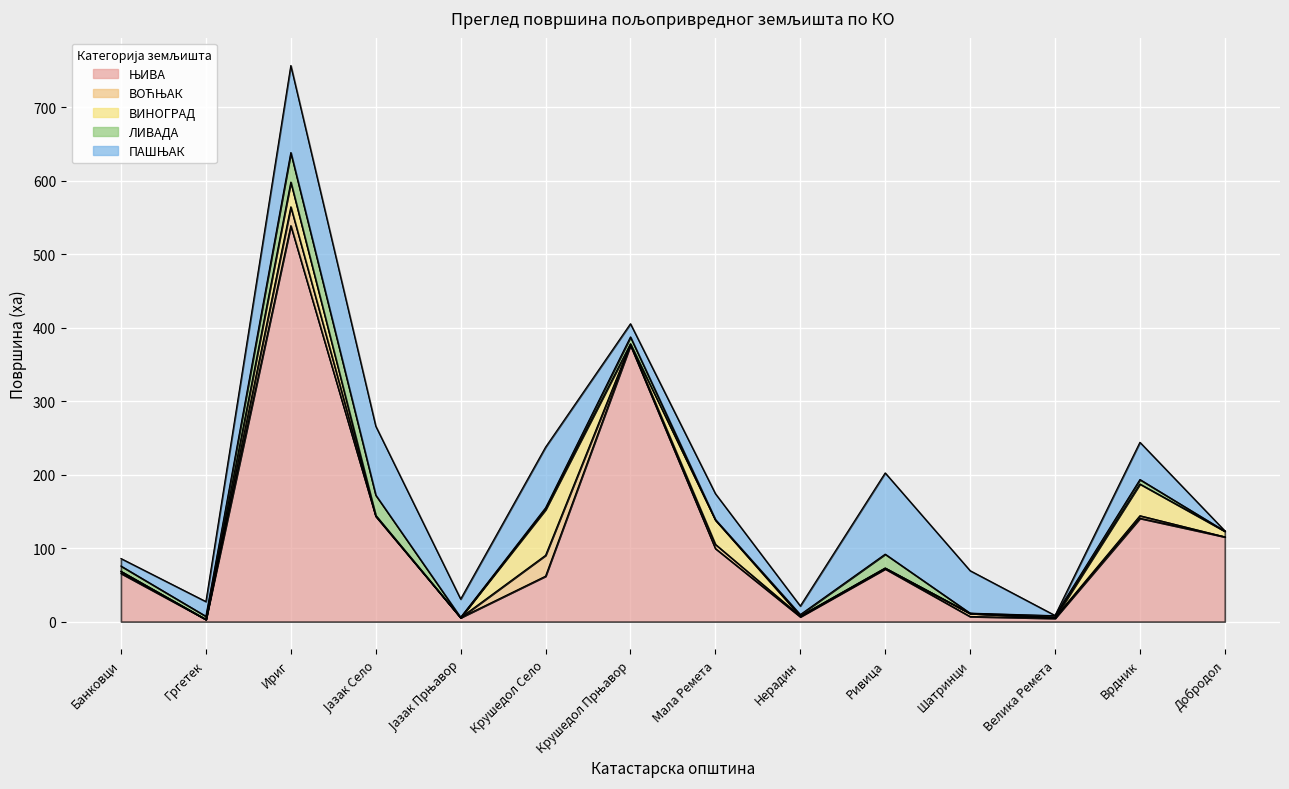

At which category does ЊИВА reach its first local peak?

Ириг